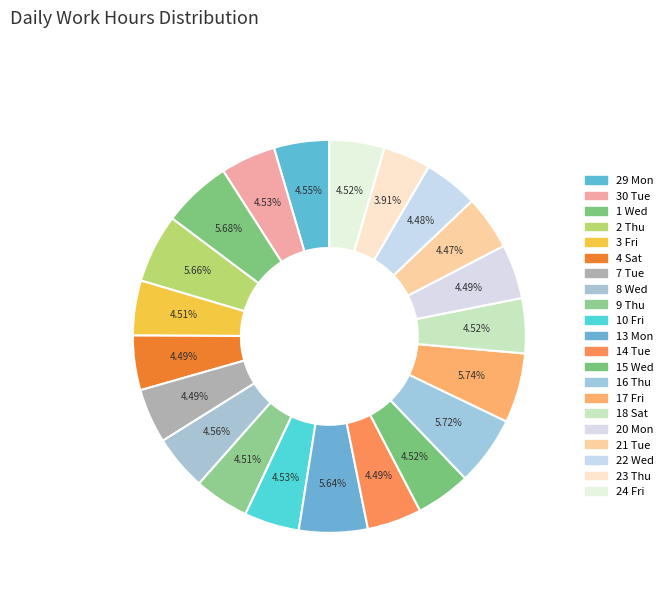

How many slices are in this pie chart?

21